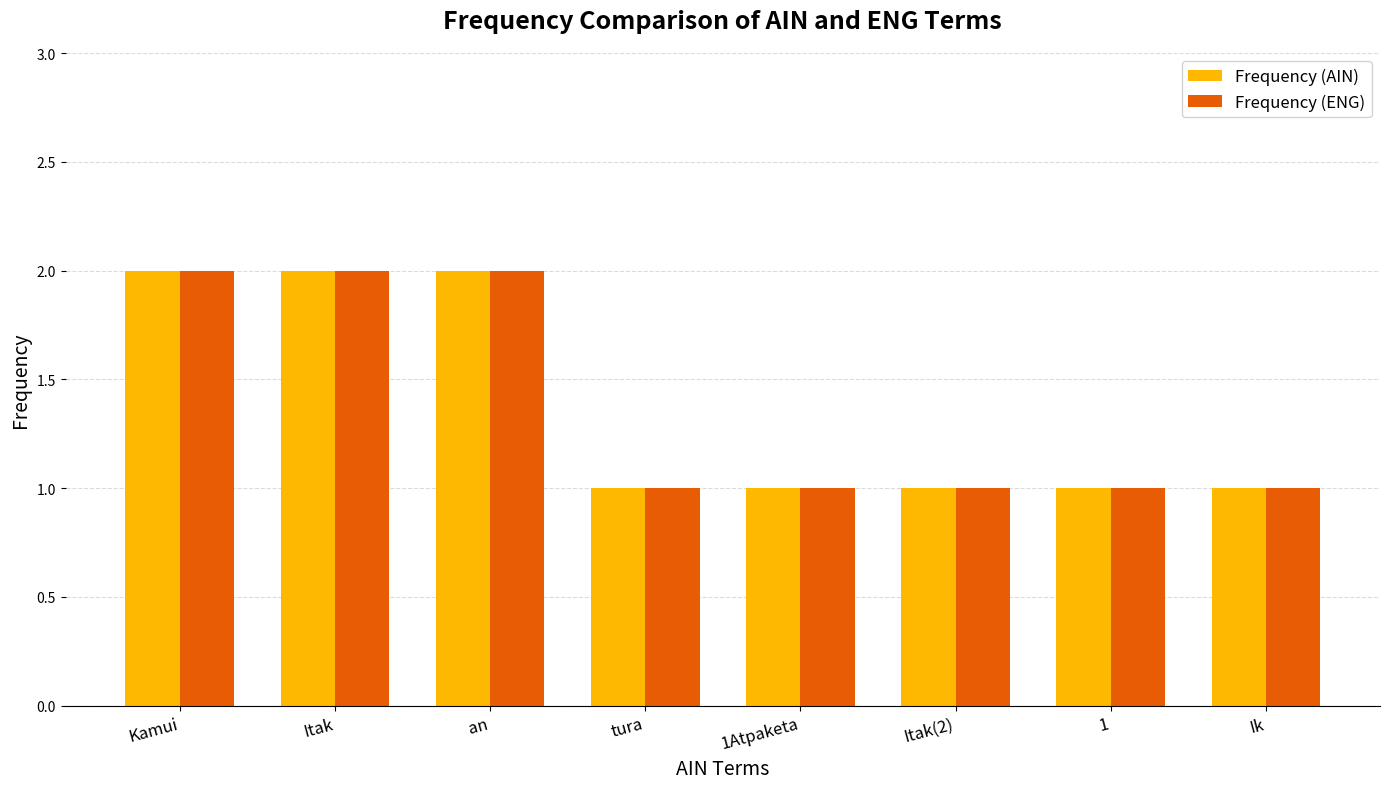

What is the total value across all series at an?

4